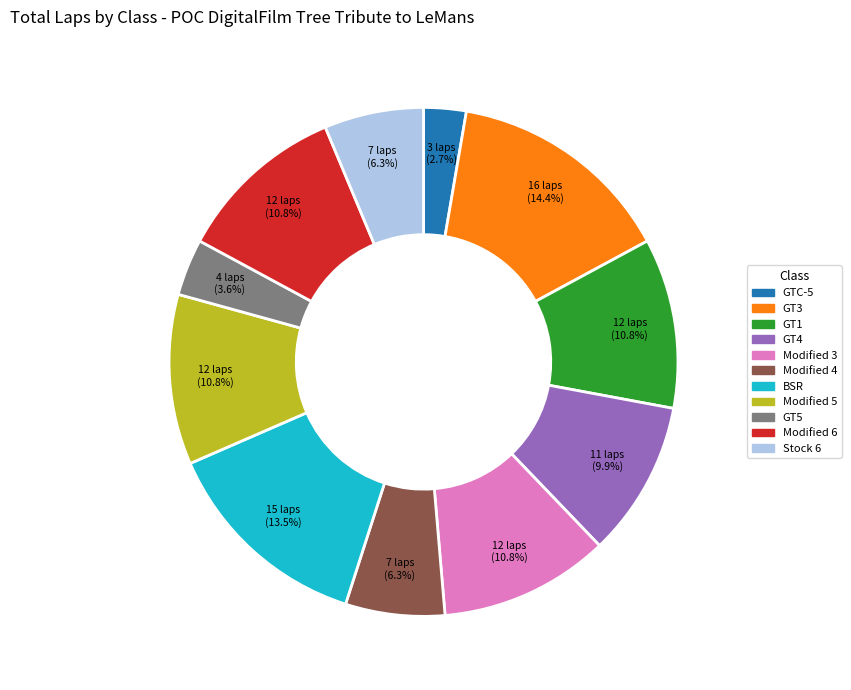

Does Modified 3 account for over 50% of the chart?

No